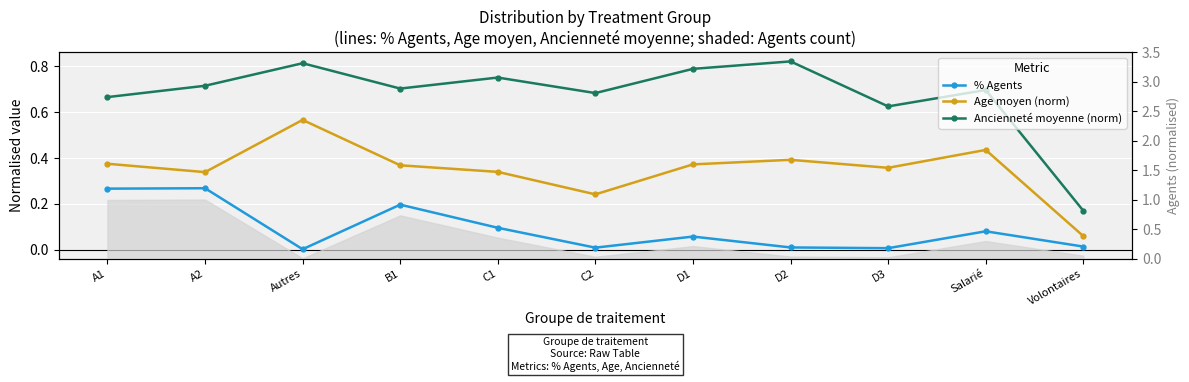

Reading left to right, list all the values displayed in this chart.

% Agents: A1=0.3	A2=0.3	Autres=0.0	B1=0.2	C1=0.1	C2=0.0	D1=0.1	D2=0.0	D3=0.0	Salarié=0.1	Volontaires=0.0
Age moyen (norm): A1=0.4	A2=0.3	Autres=0.6	B1=0.4	C1=0.3	C2=0.2	D1=0.4	D2=0.4	D3=0.4	Salarié=0.4	Volontaires=0.1
Ancienneté moyenne (norm): A1=0.7	A2=0.7	Autres=0.8	B1=0.7	C1=0.8	C2=0.7	D1=0.8	D2=0.8	D3=0.6	Salarié=0.7	Volontaires=0.2